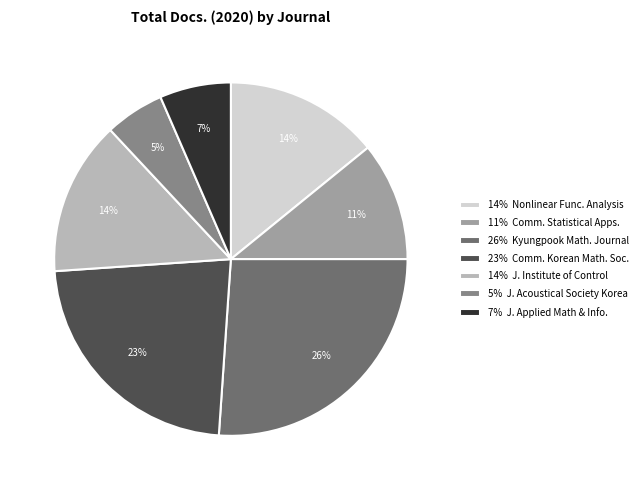

What percentage is the 14% J. Institute of Control slice, to the nearest percent?

14%